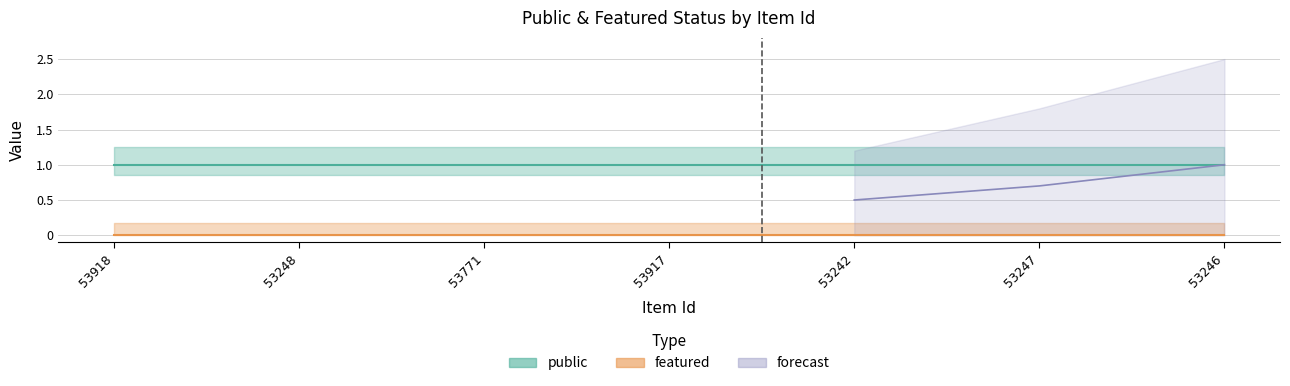

What is the value of the public point at the 7th from the left?

1